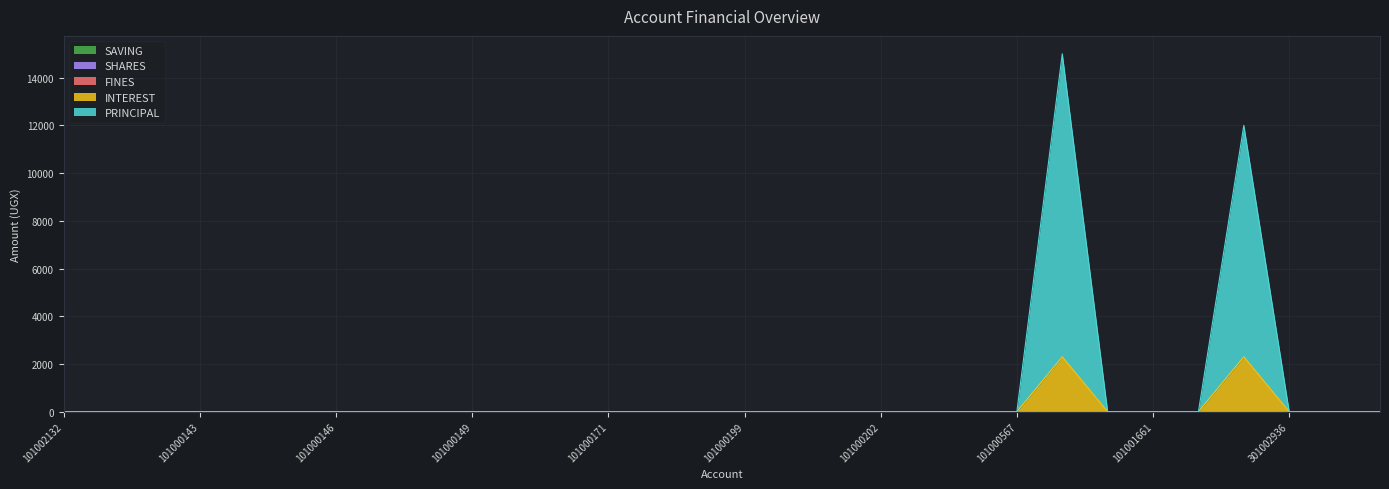

How many lines are shown in the chart?

5